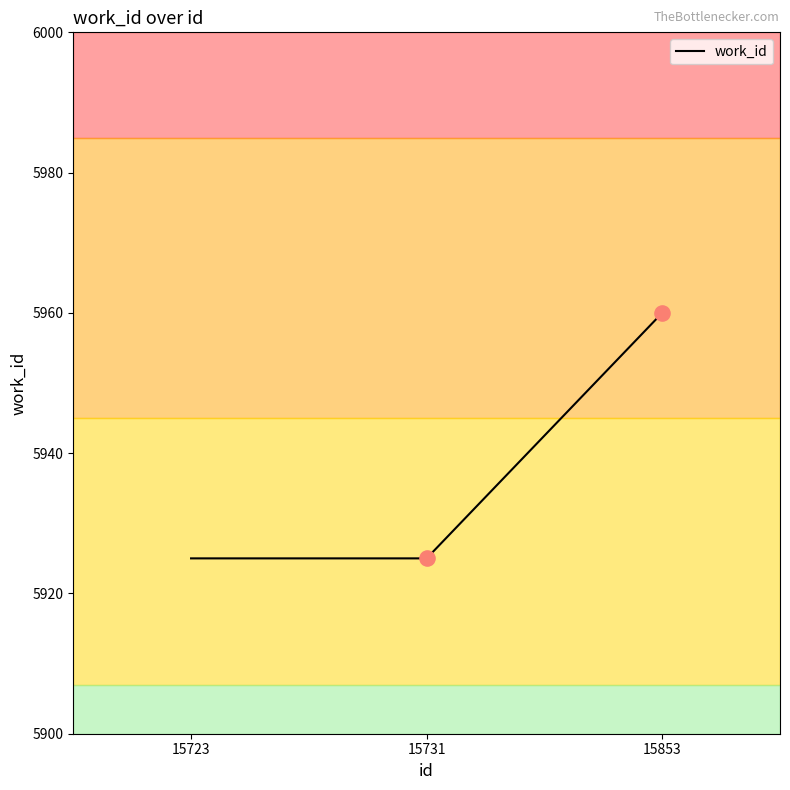

Which has a higher value, 15723 or 15853?

15853